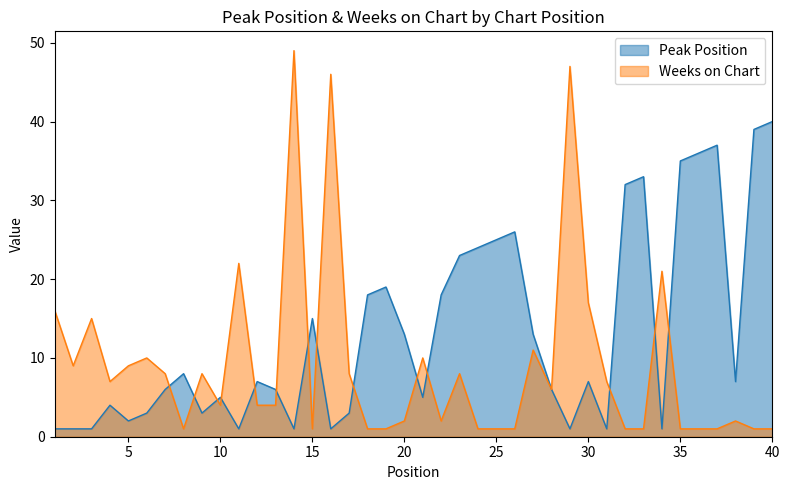

Which series has the widest spread of values?

Weeks on Chart